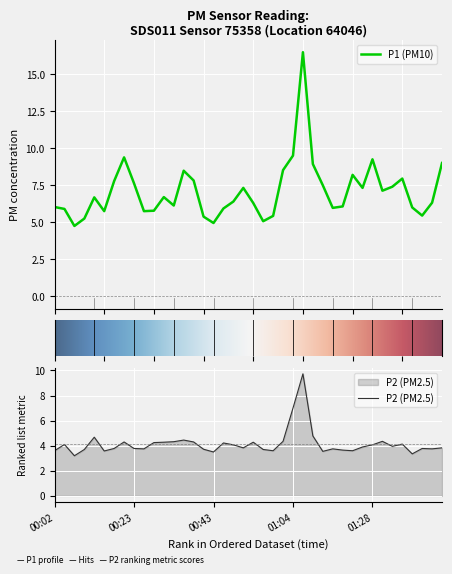

Is it true that P1 equals 7.1 at 01:31?

True